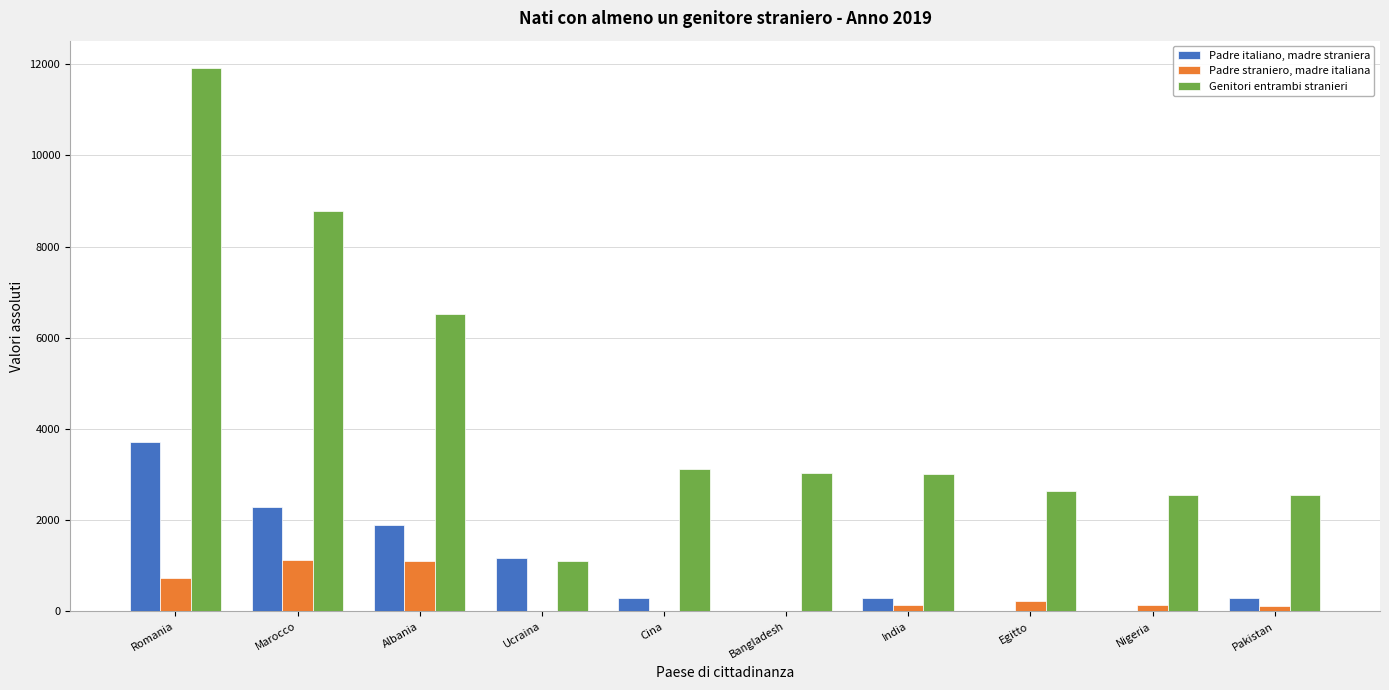

How many categories are shown in the chart?

10